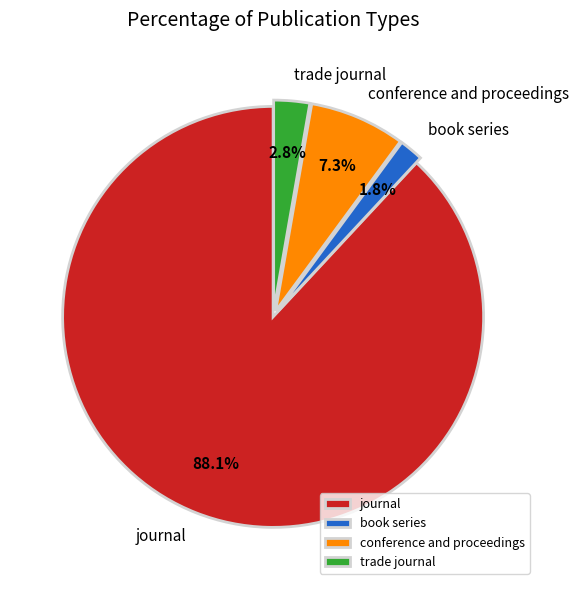

To the nearest percent, what is the average slice percentage?

25%